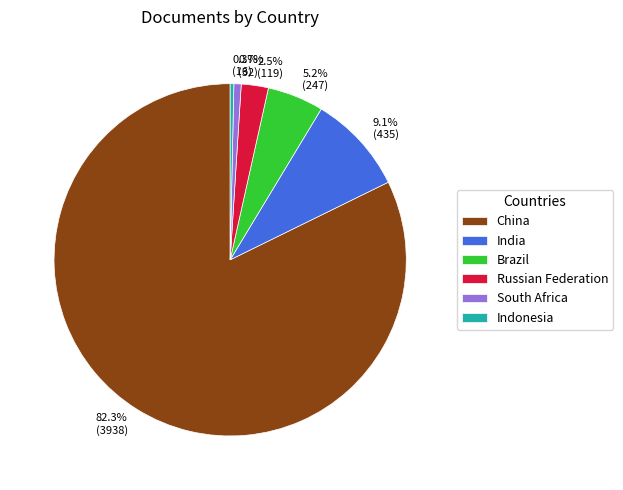

What is the total percentage of China and Brazil?

87.4%